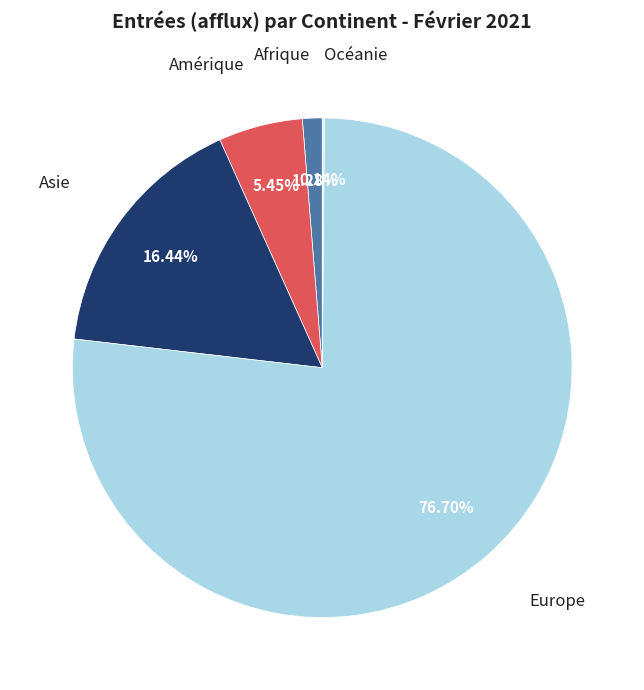

Approximately how many times larger is the value at Europe compared to Asie?

4.7